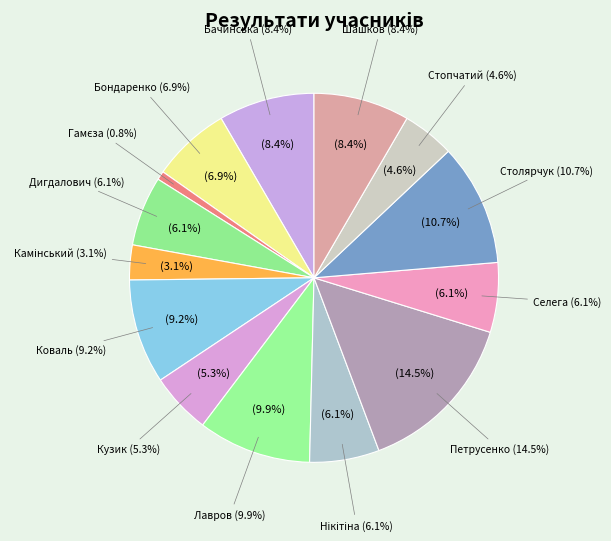

Combined, what portion of the pie is Шашков Владислав and Бачинська Аріна?

16.8%